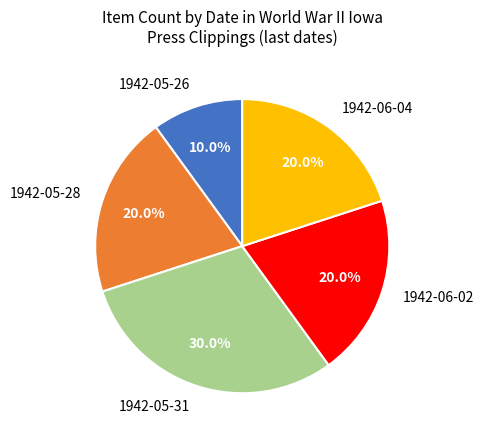

Does 1942-05-26 represent more than half of the total?

No